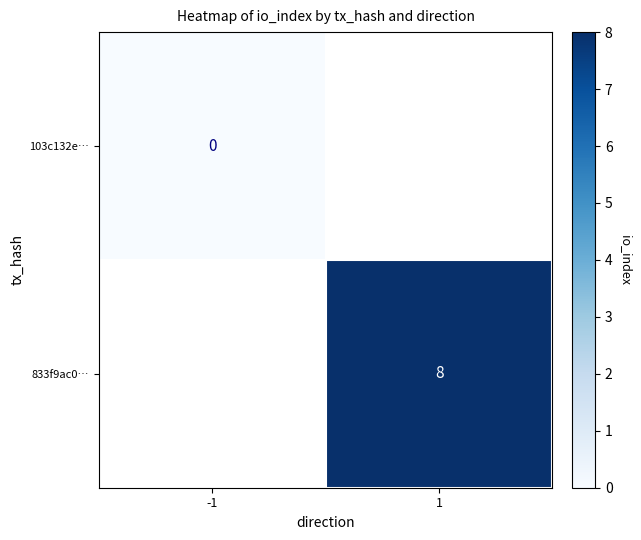

True or false: 833f9ac0… has a value of 13 at 1.

False